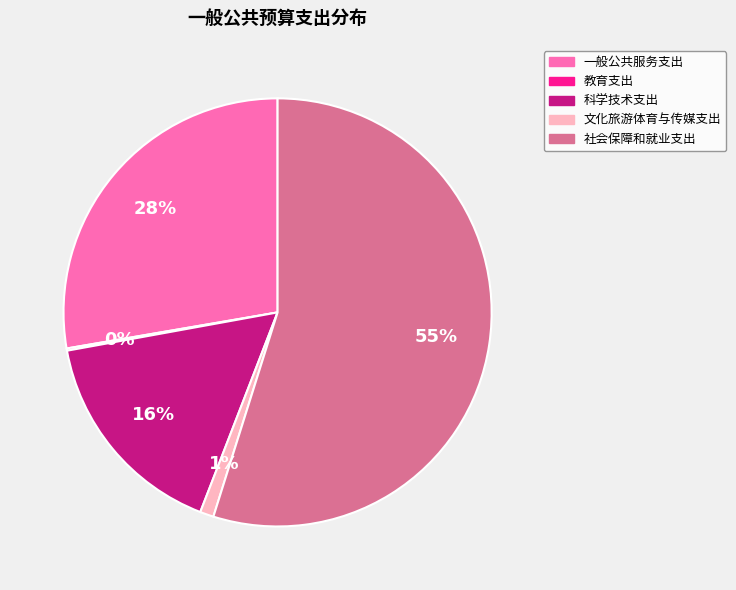

Is there any slice that represents more than half of the pie?

Yes